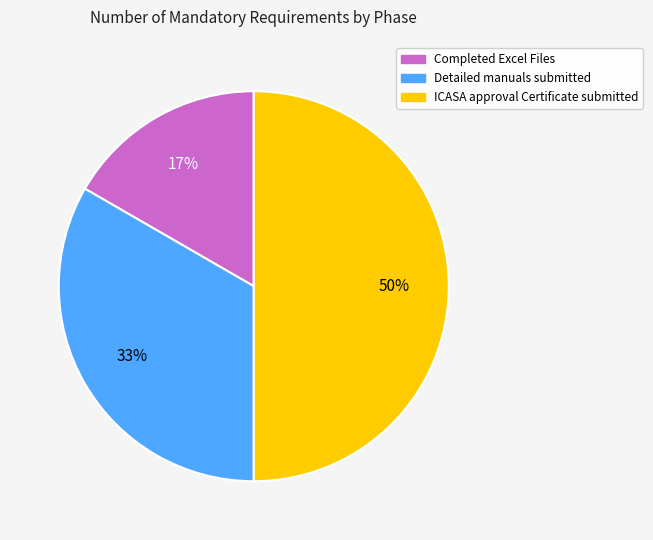

How many slices are in this pie chart?

3